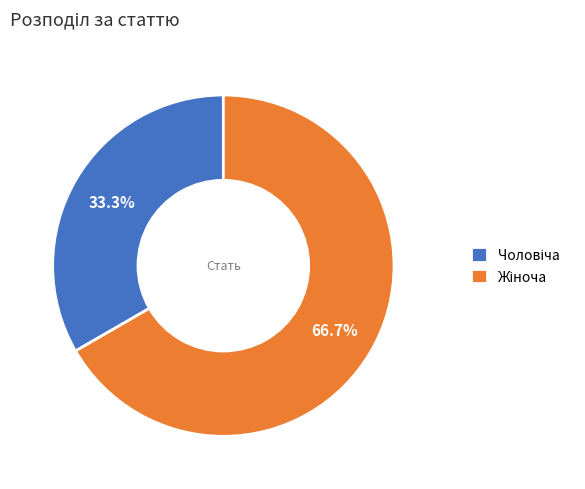

Count the number of slices in the pie.

2